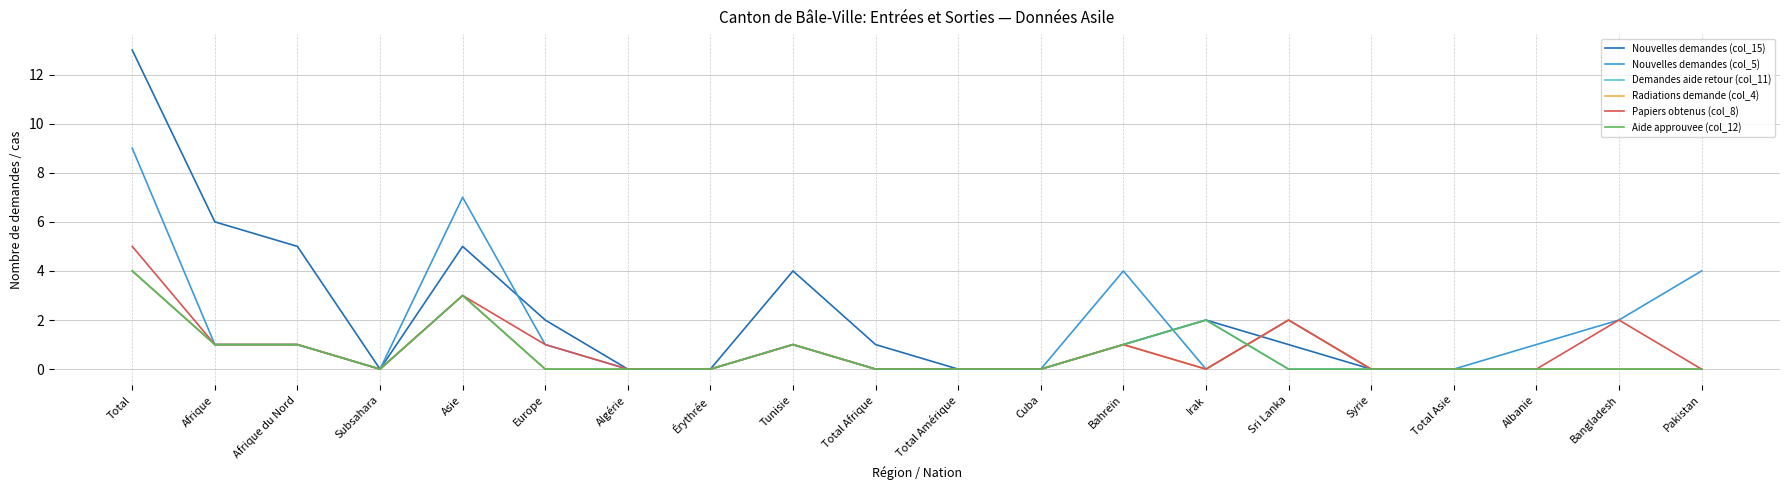

What is the average value of the Radiations demande (col_4) series?

1